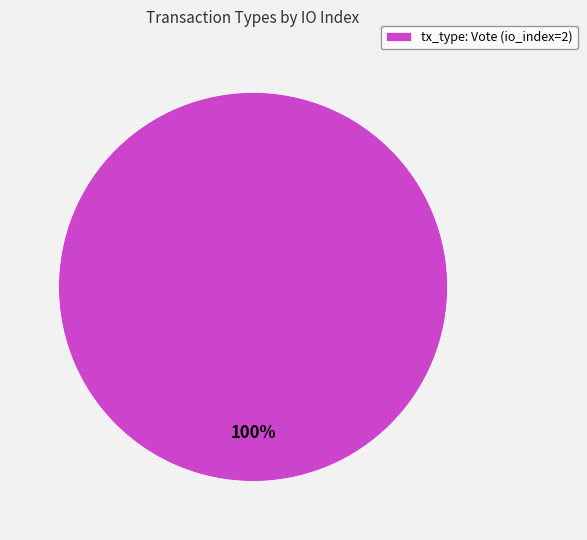

Is there any slice that represents more than half of the pie?

Yes